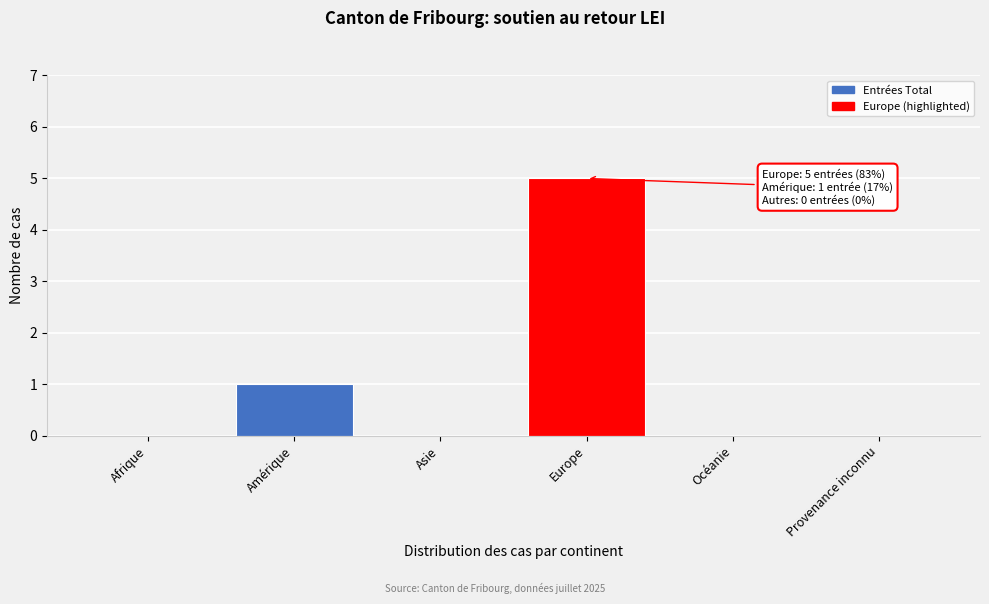

Reading left to right, extract all data points from this chart.

Afrique=0	Amérique=1	Asie=0	Europe=5	Océanie=0	Provenance inconnu=0